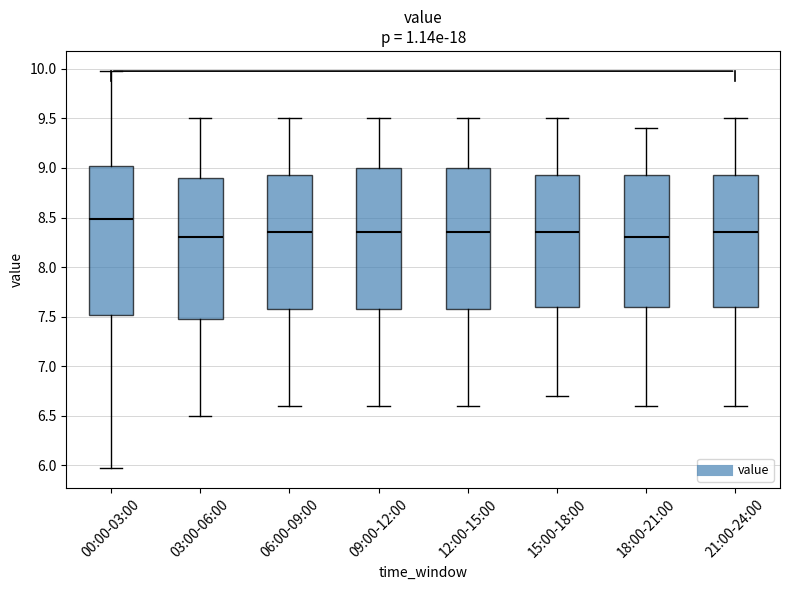

Comparing the boxes themselves (not the whiskers), which one is the tallest?

00:00-03:00